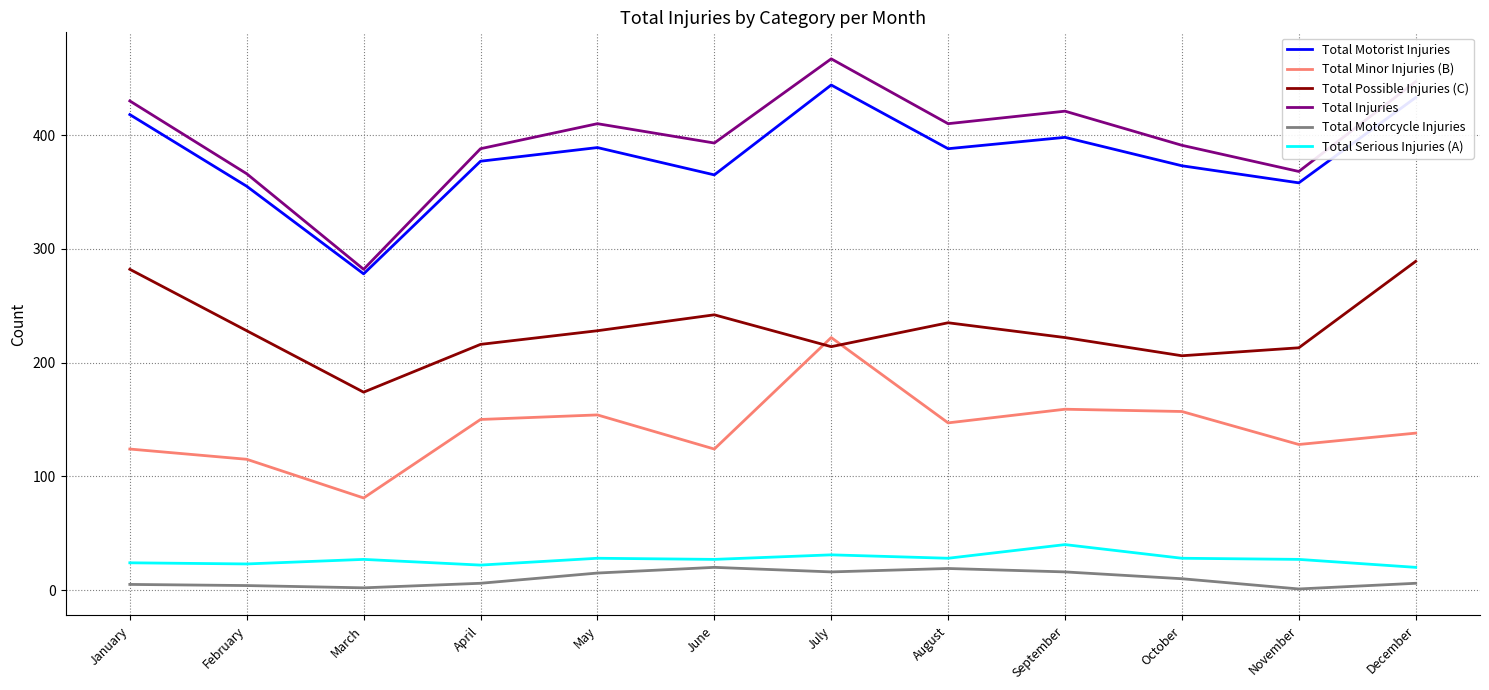

What is the maximum value for Total Injuries?

467